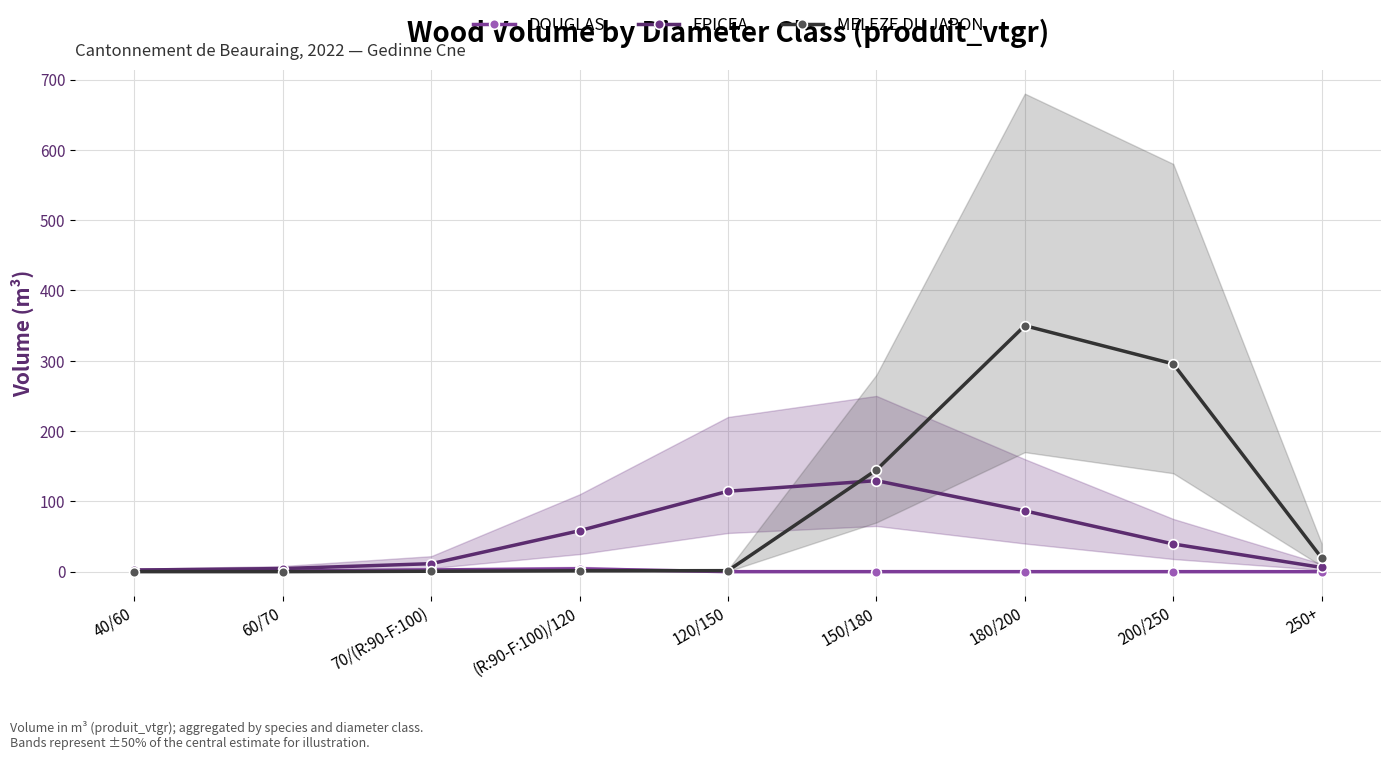

At 70/(R:90-F:100), list the series in order from smallest to largest.

MELEZE DU JAPON, DOUGLAS, EPICEA